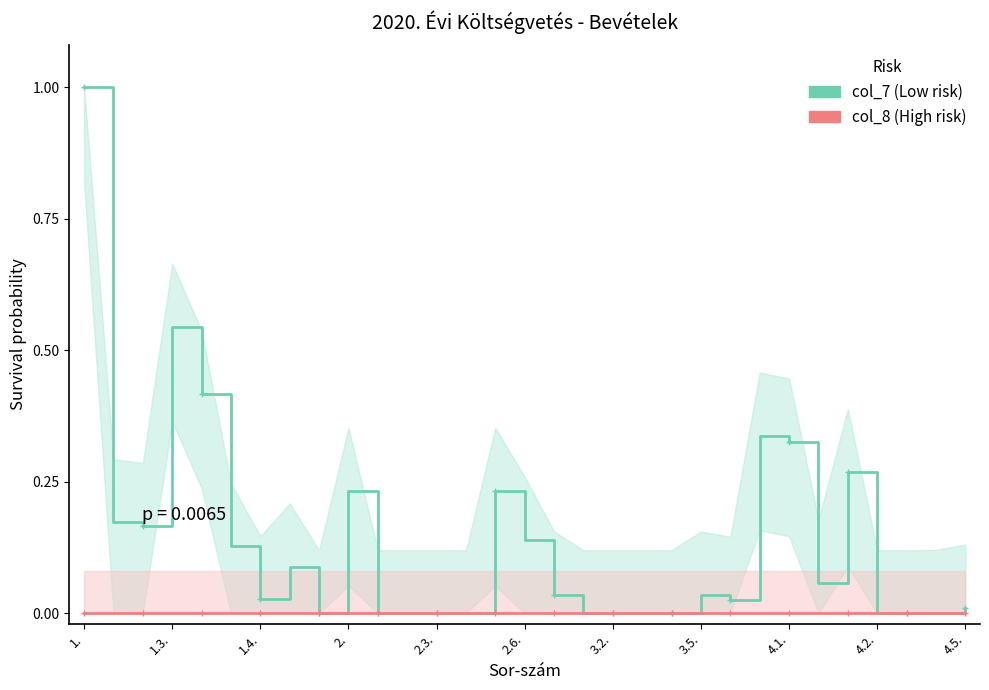

The value of col_7 at 1.4. is 0.0. True or false?

True